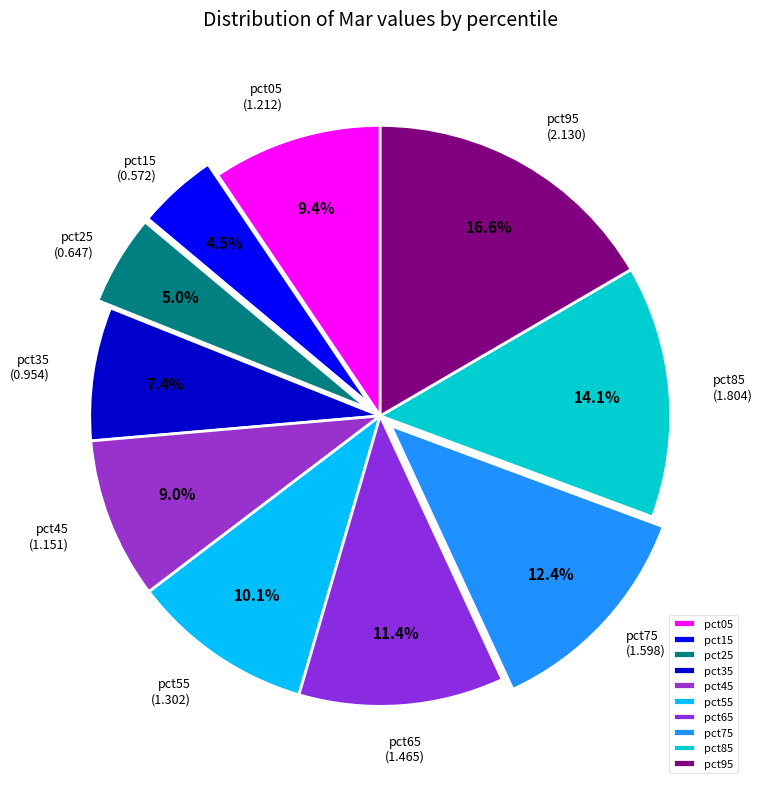

What is the smallest slice in the pie chart?

pct15